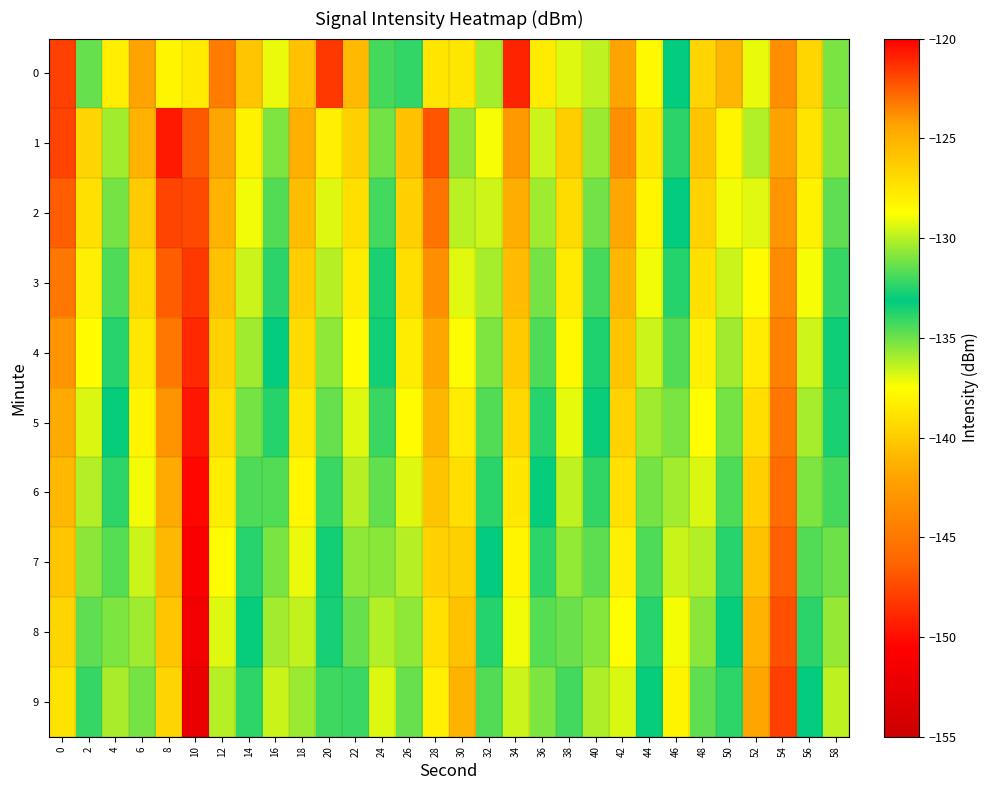

At how many categories does at least one series exceed -149?

30